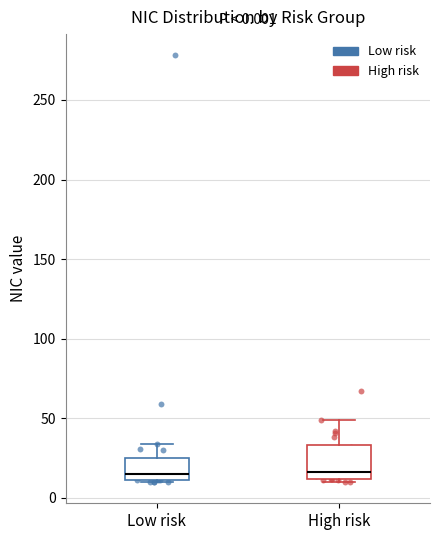

Comparing the boxes themselves (not the whiskers), which one is the tallest?

High risk